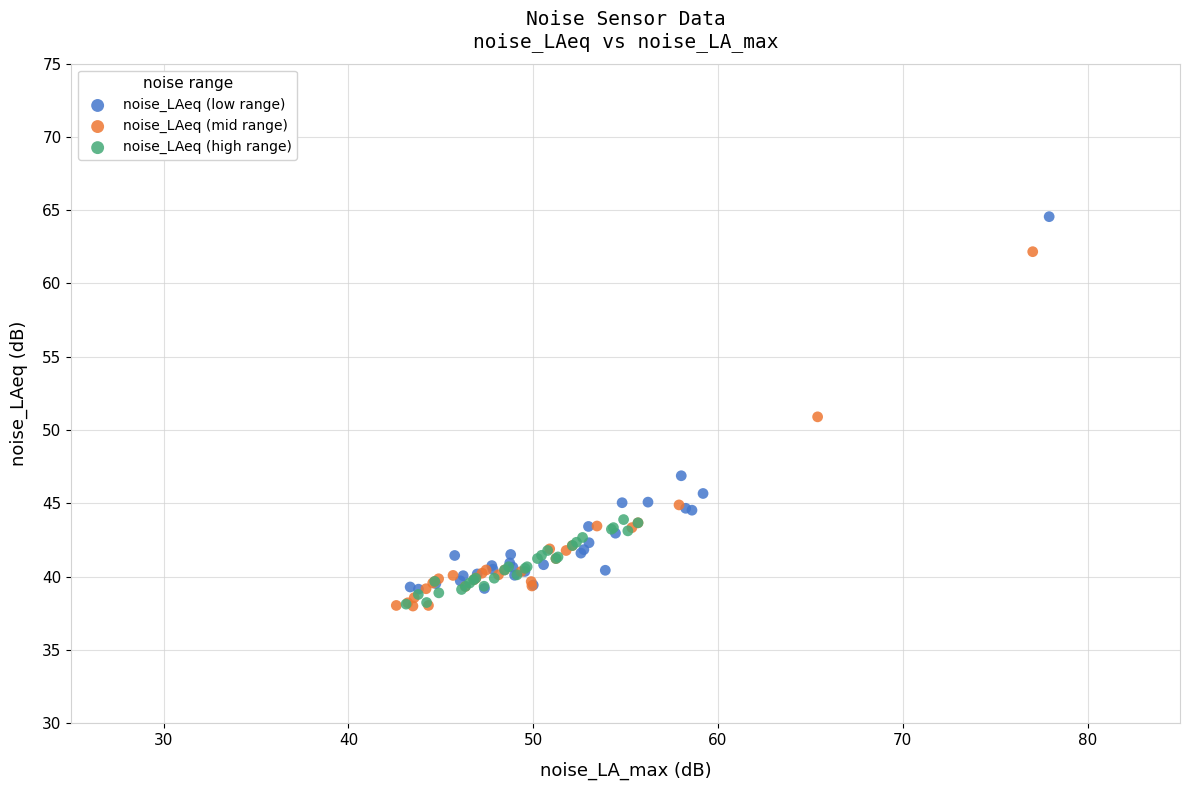

Which series has the widest spread of Y values?

noise_LAeq (low range)